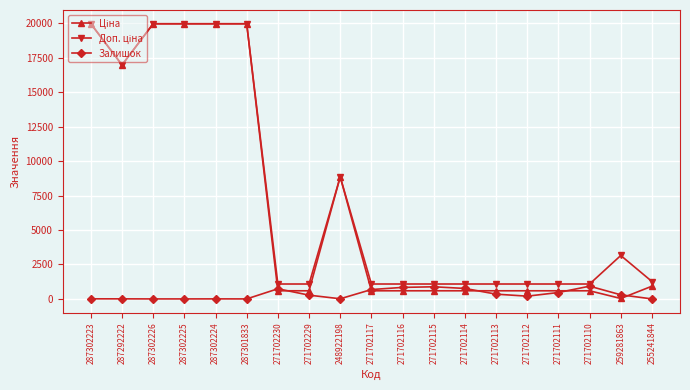

What is the maximum value for Залишок?

925.0